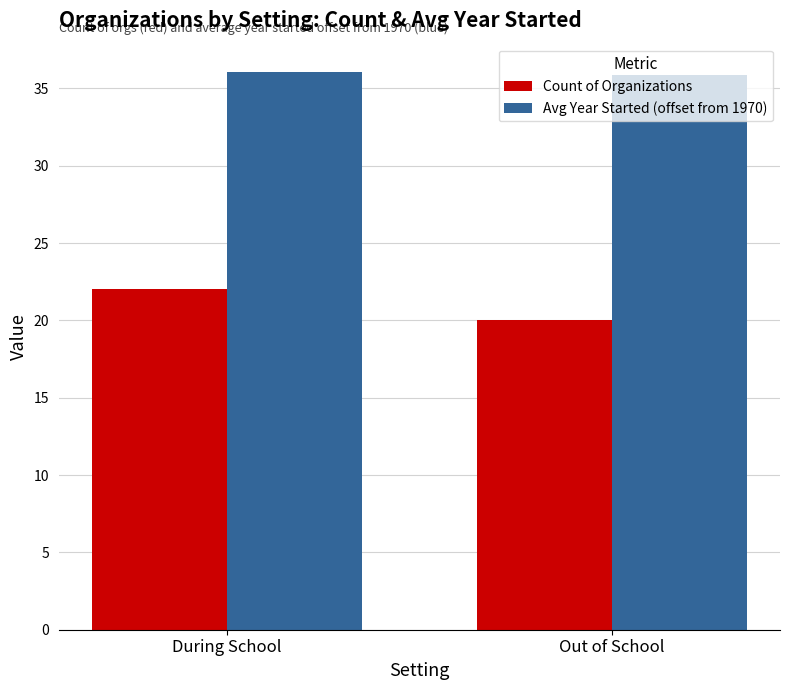

What is the label of the 2nd bar from the right?

During School